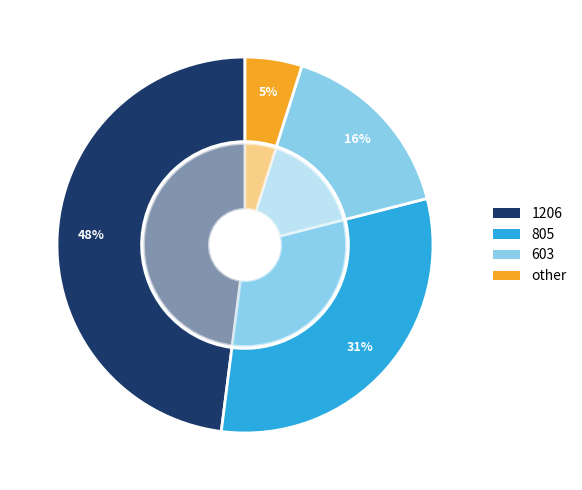

What portion of the pie excludes other?

94.9%